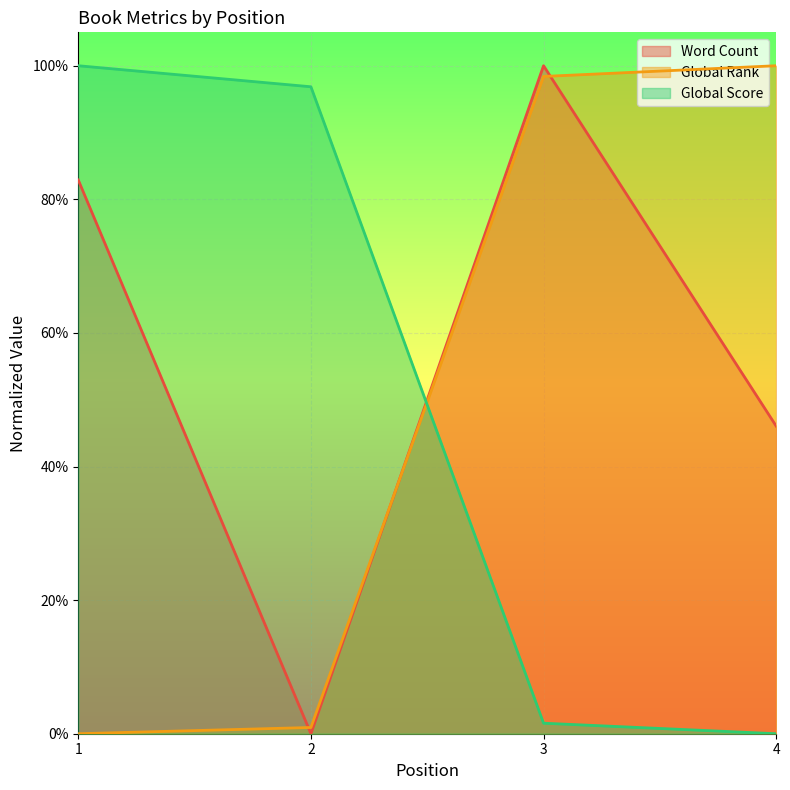

What is the spread (max minus min) of values at 2?

1.0